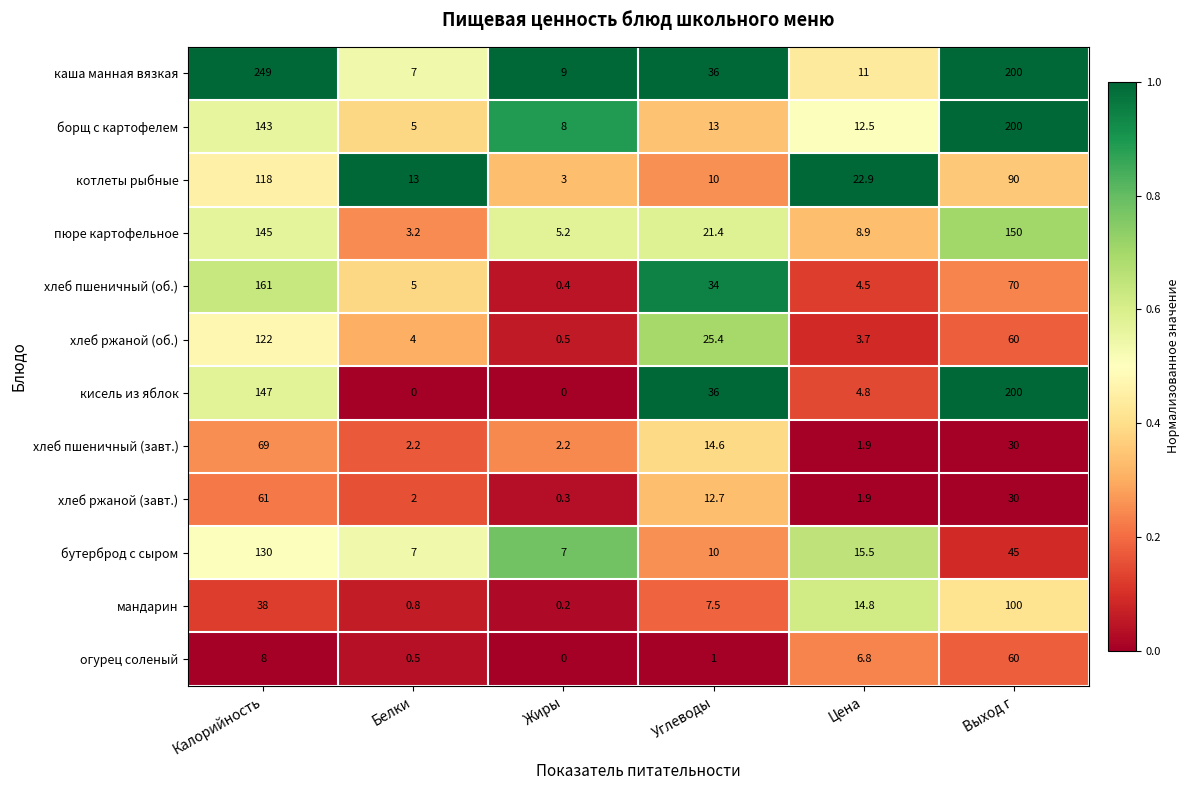

The хлеб ржаной (об.) series shows 10.4 at Углеводы. True or false?

False